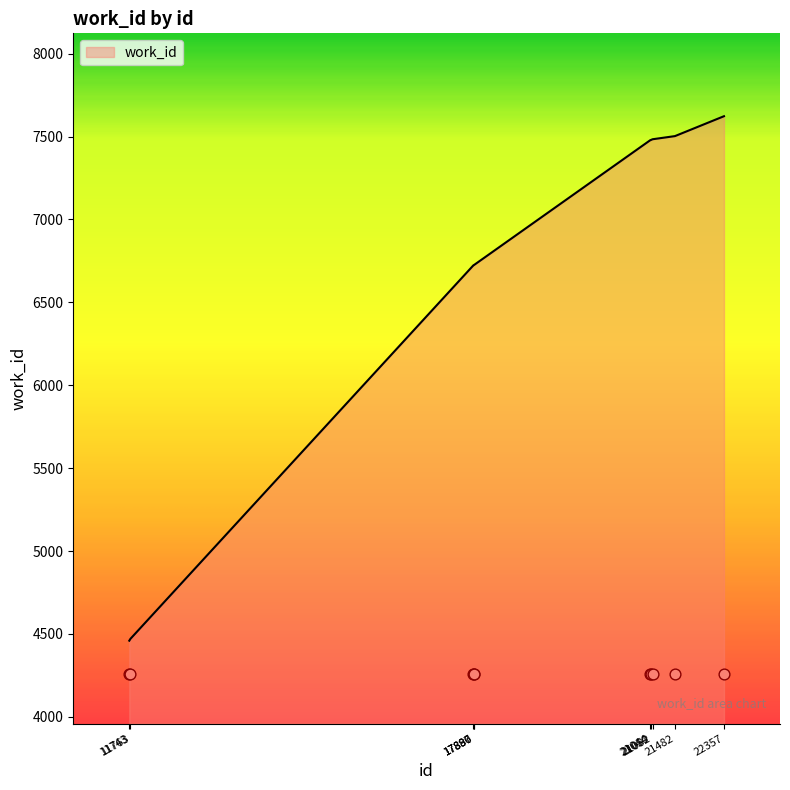

Approximately how many times larger is the value at 21482 compared to 21044?

1.0